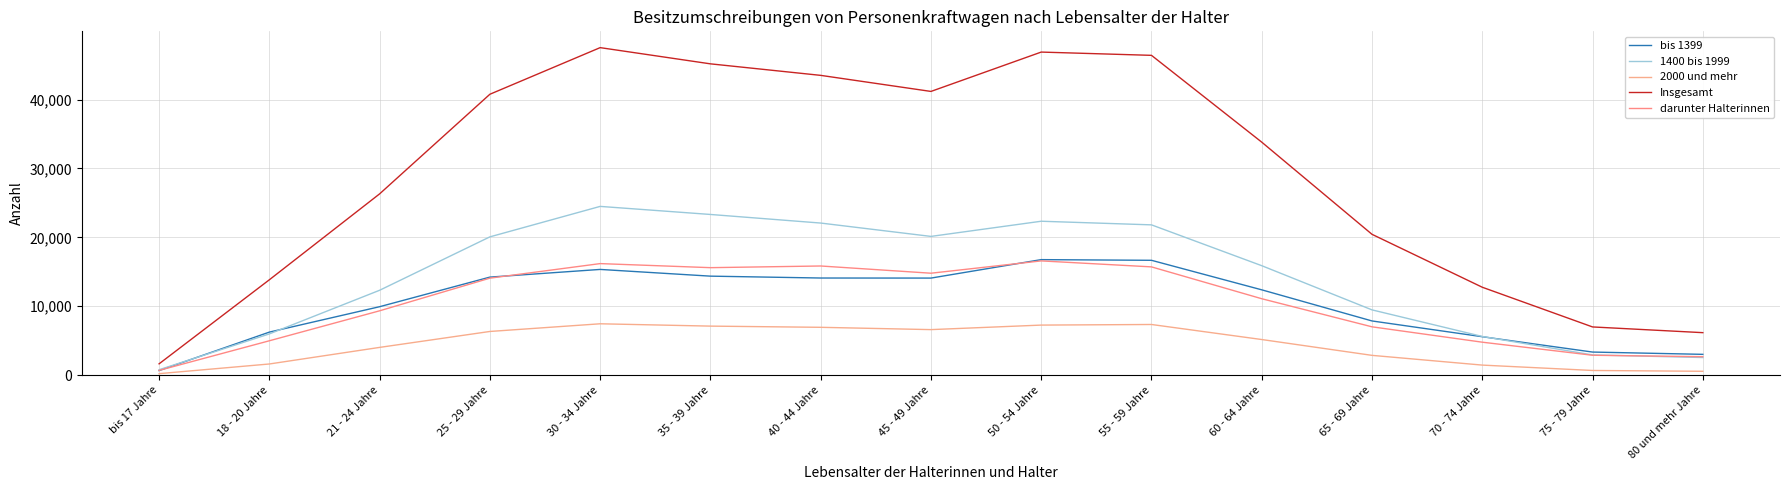

What is the total value across all series at 70 - 74 Jahre?

30149